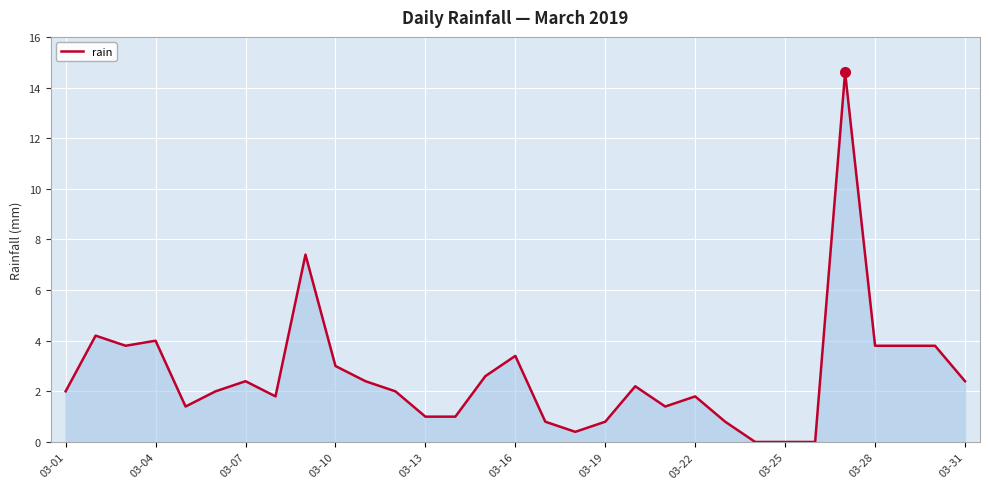

What is the greatest value displayed?

14.6